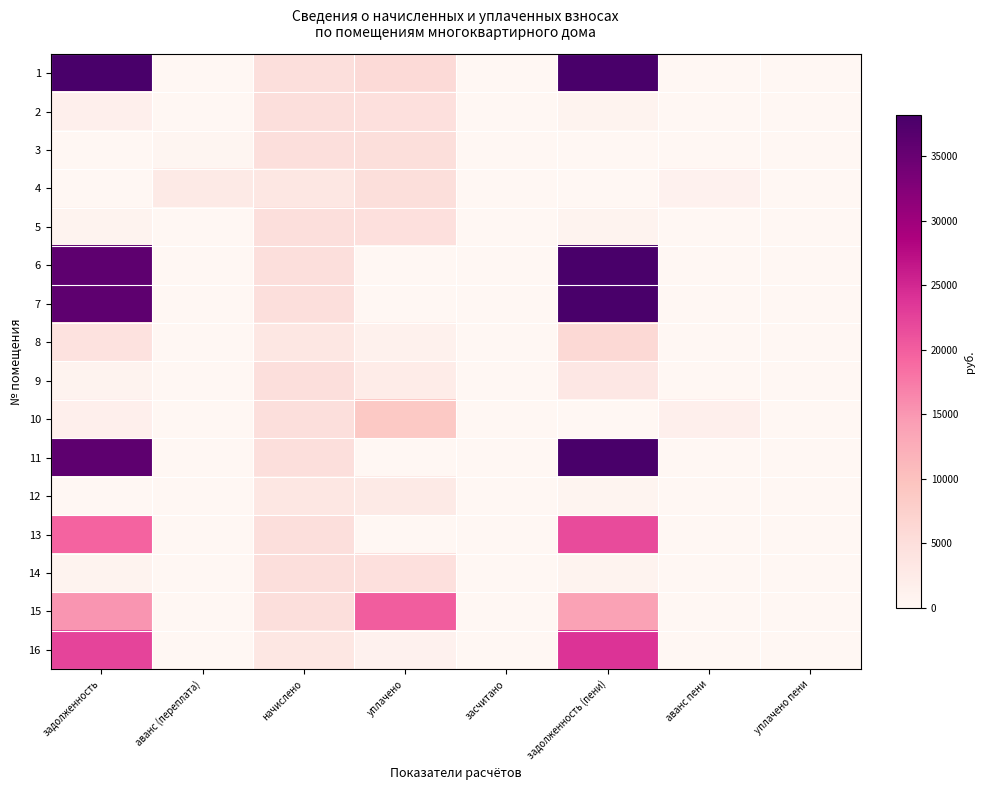

Reading left to right, extract all data points from this chart.

1: задолженность=41068.7	аванс (переплата)=0.0	начислено=4826.6	уплачено=5811.9	засчитано=0.0	задолженность (пени)=40016.8	аванс пени=0.0	уплачено пени=0.0
2: задолженность=1608.9	аванс (переплата)=0.0	начислено=4826.6	уплачено=4771.5	засчитано=0.0	задолженность (пени)=805.8	аванс пени=0.0	уплачено пени=1.5
3: задолженность=0.0	аванс (переплата)=395.4	начислено=4826.6	уплачено=5000.0	засчитано=0.0	задолженность (пени)=17.9	аванс пени=0.0	уплачено пени=0.0
4: задолженность=0.0	аванс (переплата)=2794.1	начислено=3317.8	уплачено=4949.4	засчитано=0.0	задолженность (пени)=0.0	аванс пени=1135.2	уплачено пени=0.0
5: задолженность=804.4	аванс (переплата)=0.0	начислено=4826.6	уплачено=4772.1	засчитано=0.0	задолженность (пени)=804.4	аванс пени=0.0	уплачено пени=0.0
6: задолженность=35962.0	аванс (переплата)=0.0	начислено=4826.6	уплачено=0.0	засчитано=0.0	задолженность (пени)=38181.6	аванс пени=0.0	уплачено пени=0.0
7: задолженность=35962.0	аванс (переплата)=0.0	начислено=4826.6	уплачено=0.0	засчитано=0.0	задолженность (пени)=38181.6	аванс пени=0.0	уплачено пени=0.0
8: задолженность=4297.8	аванс (переплата)=0.0	начислено=3317.8	уплачено=1200.0	засчитано=0.0	задолженность (пени)=5971.9	аванс пени=0.0	уплачено пени=0.0
9: задолженность=824.6	аванс (переплата)=0.0	начислено=4826.6	уплачено=2386.2	засчитано=0.0	задолженность (пени)=3238.8	аванс пени=0.0	уплачено пени=0.0
10: задолженность=1609.9	аванс (переплата)=0.0	начислено=4826.6	уплачено=8682.7	засчитано=0.0	задолженность (пени)=0.0	аванс пени=1606.4	уплачено пени=19.2
11: задолженность=35962.0	аванс (переплата)=0.0	начислено=4826.6	уплачено=0.0	засчитано=0.0	задолженность (пени)=38181.6	аванс пени=0.0	уплачено пени=0.0
12: задолженность=0.0	аванс (переплата)=0.0	начислено=3317.8	уплачено=2764.8	засчитано=0.0	задолженность (пени)=553.0	аванс пени=0.0	уплачено пени=0.0
13: задолженность=19426.7	аванс (переплата)=0.0	начислено=4826.6	уплачено=0.0	засчитано=0.0	задолженность (пени)=21771.2	аванс пени=0.0	уплачено пени=0.0
14: задолженность=804.4	аванс (переплата)=0.0	начислено=4826.6	уплачено=4772.1	засчитано=0.0	задолженность (пени)=804.4	аванс пени=0.0	уплачено пени=0.0
15: задолженность=15166.2	аванс (переплата)=0.0	начислено=4826.6	уплачено=20027.3	засчитано=0.0	задолженность (пени)=13928.6	аванс пени=0.0	уплачено пени=0.0
16: задолженность=22244.8	аванс (переплата)=0.0	начислено=3317.8	уплачено=1069.0	засчитано=0.0	задолженность (пени)=23903.7	аванс пени=0.0	уплачено пени=0.0